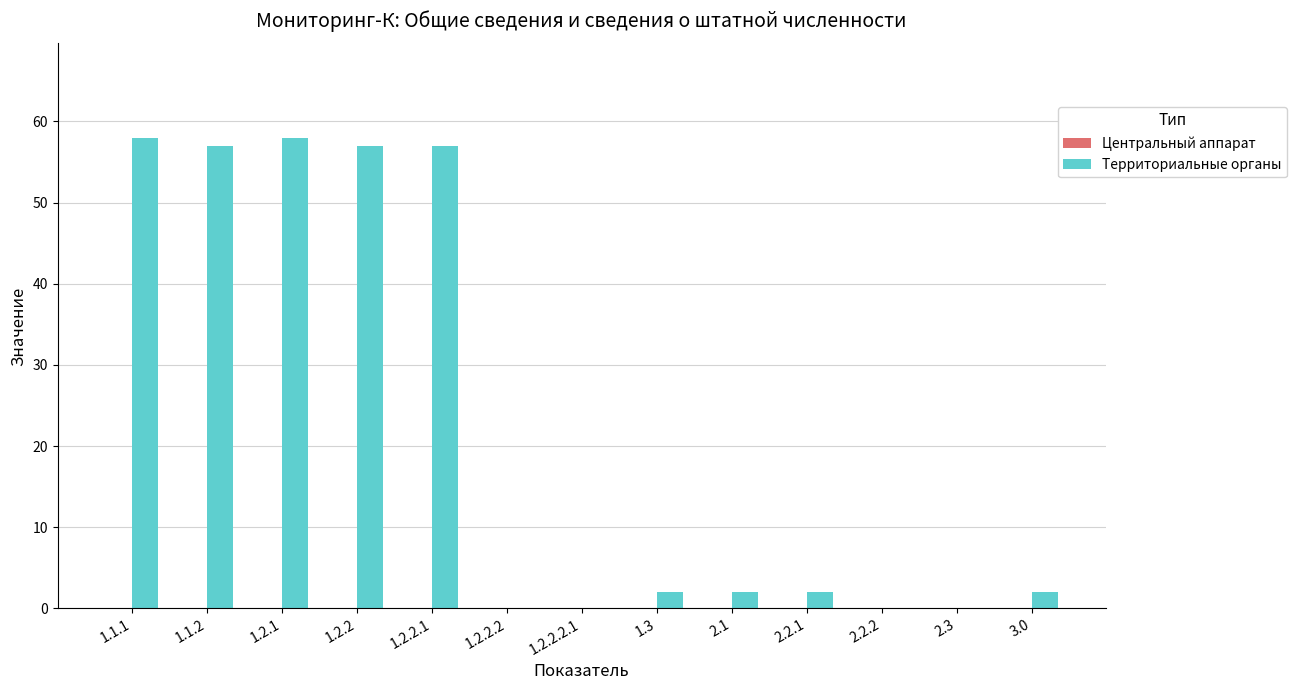

The chart shows a value of 38 at 2.2.2. True or false?

False